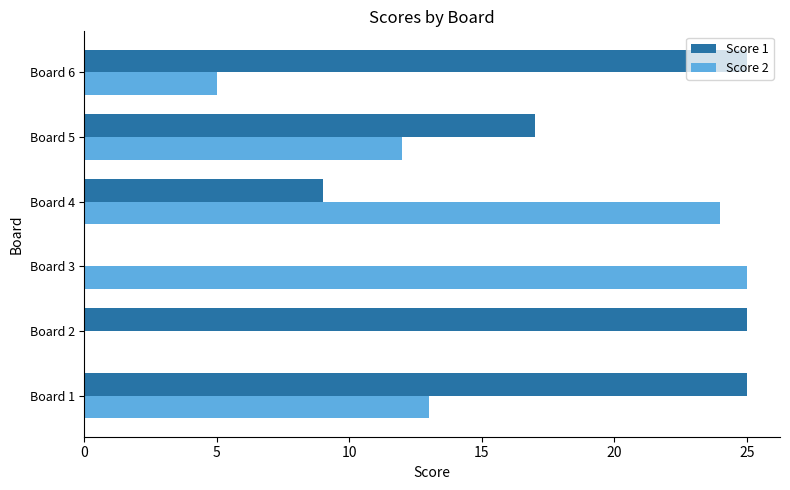

The Score 1 series shows 8 at Board 3. True or false?

False